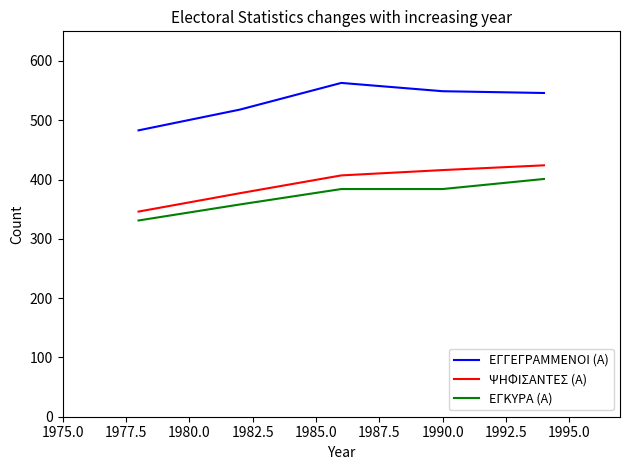

True or false: ΕΓΚΥΡΑ (Α) and ΕΓΓΕΓΡΑΜΜΕΝΟΙ (Α) cross at least once.

False